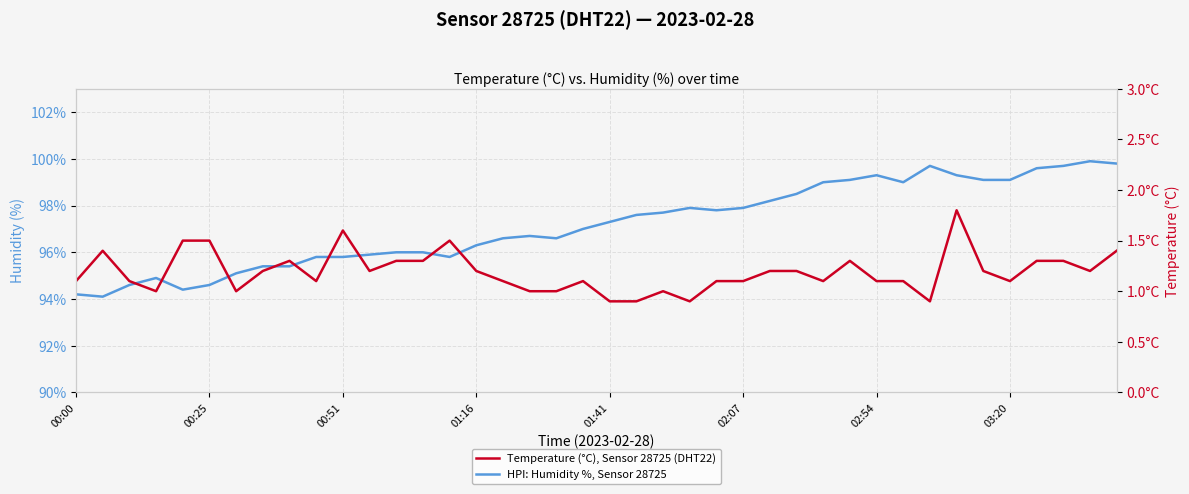

Rank the series at 36 from lowest to highest value.

Temperature (°C), Sensor 28725 (DHT22), HPI: Humidity %, Sensor 28725